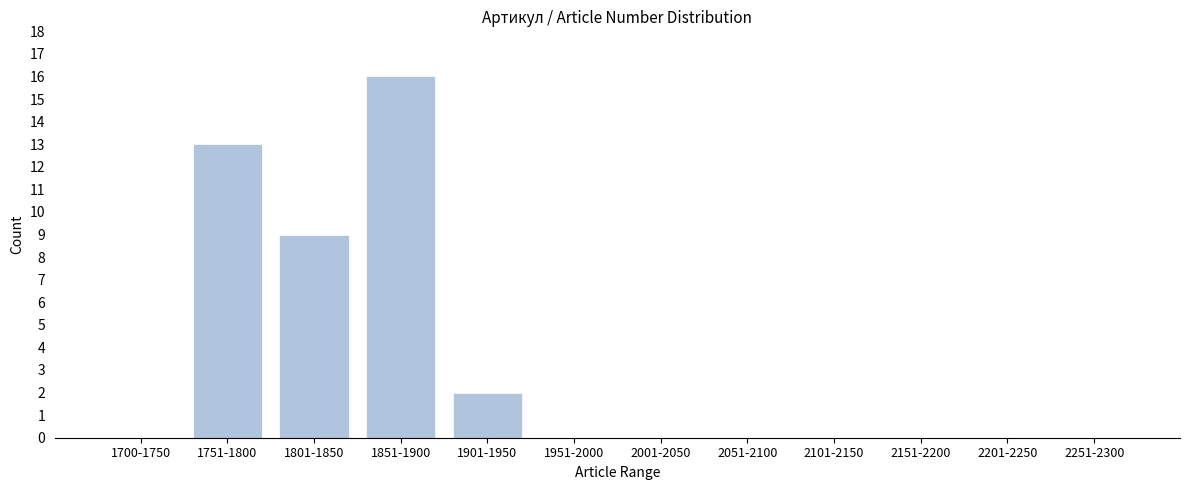

Reading left to right, extract all data points from this chart.

1700-1750=0	1751-1800=13	1801-1850=9	1851-1900=16	1901-1950=2	1951-2000=0	2001-2050=0	2051-2100=0	2101-2150=0	2151-2200=0	2201-2250=0	2251-2300=0